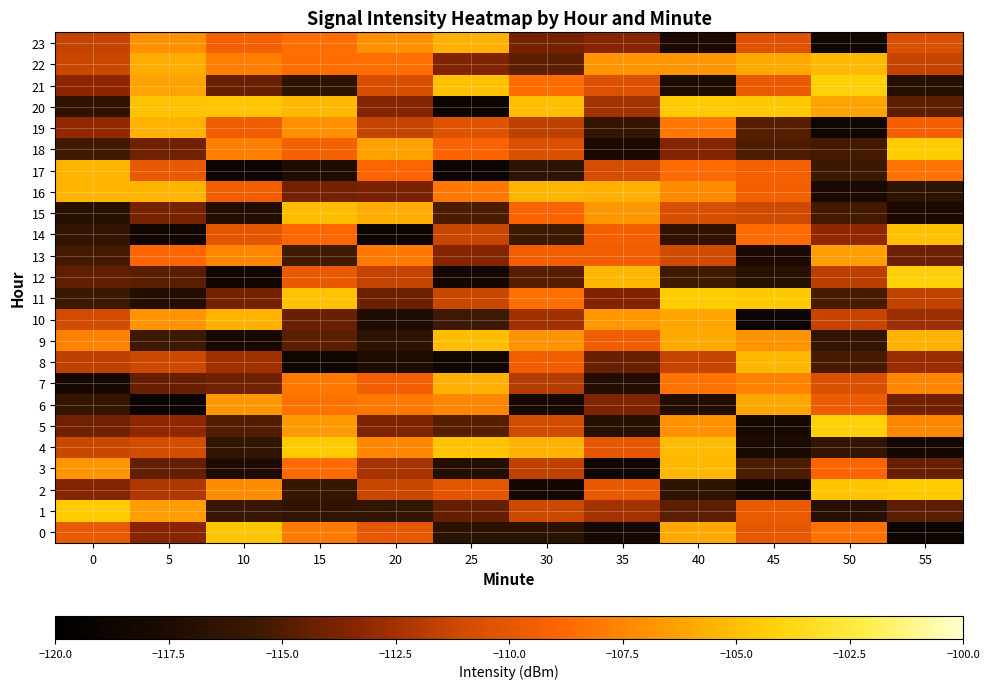

Reading right to left, transcribe all the data shown in this chart.

0: 55=-118.7	50=-108.4	45=-110.0	40=-106.0	35=-118.1	30=-116.7	25=-116.7	20=-110.0	15=-108.0	10=-104.7	5=-113.4	0=-109.8
1: 55=-114.6	50=-116.9	45=-109.8	40=-114.6	35=-112.5	30=-111.1	25=-114.4	20=-116.2	15=-116.3	10=-115.8	5=-106.5	0=-104.5
2: 55=-104.5	50=-104.8	45=-118.0	40=-116.4	35=-109.9	30=-118.3	25=-110.1	20=-111.3	15=-116.0	10=-107.2	5=-112.2	0=-113.5
3: 55=-114.3	50=-109.1	45=-115.1	40=-105.4	35=-118.5	30=-111.6	25=-117.2	20=-112.4	15=-108.7	10=-117.5	5=-114.4	0=-106.9
4: 55=-118.3	50=-116.1	45=-117.7	40=-105.2	35=-110.0	30=-105.6	25=-104.9	20=-107.4	15=-104.5	10=-116.2	5=-110.8	0=-111.2
5: 55=-107.4	50=-104.2	45=-117.9	40=-107.0	35=-116.9	30=-110.9	25=-114.8	20=-113.6	15=-106.6	10=-114.9	5=-113.2	0=-114.1
6: 55=-114.0	50=-109.7	45=-106.1	40=-117.3	35=-113.6	30=-117.9	25=-107.4	20=-108.1	15=-108.4	10=-106.8	5=-118.9	0=-116.0
7: 55=-107.4	50=-110.6	45=-107.6	40=-108.3	35=-117.2	30=-111.9	25=-105.7	20=-109.4	15=-108.1	10=-114.1	5=-114.3	0=-118.0
8: 55=-112.8	50=-115.3	45=-105.4	40=-111.4	35=-114.3	30=-109.5	25=-118.5	20=-117.4	15=-118.6	10=-112.6	5=-111.2	0=-111.6
9: 55=-105.6	50=-116.2	45=-106.9	40=-105.9	35=-109.5	30=-106.9	25=-105.1	20=-116.6	15=-114.7	10=-117.8	5=-115.6	0=-107.7
10: 55=-112.7	50=-111.3	45=-118.9	40=-106.1	35=-106.7	30=-112.6	25=-115.6	20=-117.3	15=-114.2	10=-105.6	5=-106.9	0=-110.9
11: 55=-111.5	50=-115.2	45=-104.6	40=-104.4	35=-113.5	30=-108.5	25=-111.2	20=-114.2	15=-104.9	10=-113.9	5=-117.2	0=-115.7
12: 55=-104.2	50=-111.7	45=-116.8	40=-115.4	35=-105.4	30=-114.8	25=-118.2	20=-111.5	15=-109.9	10=-118.4	5=-114.7	0=-114.5
13: 55=-114.2	50=-106.5	45=-117.6	40=-111.0	35=-109.5	30=-109.5	25=-113.5	20=-108.1	15=-115.4	10=-107.6	5=-108.9	0=-115.4
14: 55=-104.9	50=-113.2	45=-108.6	40=-116.4	35=-109.3	30=-115.6	25=-111.3	20=-118.8	15=-108.8	10=-110.1	5=-118.4	0=-116.2
15: 55=-117.6	50=-115.4	45=-111.1	40=-110.7	35=-106.7	30=-109.1	25=-115.1	20=-105.8	15=-105.1	10=-117.3	5=-113.9	0=-116.9
16: 55=-116.6	50=-117.7	45=-109.4	40=-107.3	35=-105.7	30=-105.5	25=-108.1	20=-113.8	15=-113.9	10=-109.5	5=-105.5	0=-105.5
17: 55=-108.3	50=-115.6	45=-109.2	40=-108.6	35=-110.8	30=-116.6	25=-118.9	20=-109.0	15=-117.5	10=-118.9	5=-109.9	0=-105.5
18: 55=-104.4	50=-115.3	45=-115.0	40=-113.5	35=-117.6	30=-110.5	25=-109.1	20=-106.3	15=-109.3	10=-107.8	5=-114.1	0=-115.4
19: 55=-109.3	50=-118.6	45=-114.8	40=-108.2	35=-116.1	30=-111.6	25=-110.3	20=-111.5	15=-107.1	10=-109.5	5=-105.6	0=-113.1
20: 55=-114.6	50=-106.2	45=-104.5	40=-104.5	35=-112.6	30=-105.1	25=-118.8	20=-113.4	15=-105.3	10=-104.7	5=-104.9	0=-116.3
21: 55=-116.9	50=-104.1	45=-109.8	40=-117.5	35=-110.4	30=-108.6	25=-105.0	20=-110.6	15=-116.5	10=-114.2	5=-106.2	0=-113.2
22: 55=-111.3	50=-105.3	45=-106.0	40=-106.8	35=-106.9	30=-114.6	25=-113.6	20=-108.5	15=-108.5	10=-107.9	5=-105.8	0=-111.2
23: 55=-110.6	50=-118.5	45=-110.3	40=-117.6	35=-113.4	30=-113.9	25=-105.6	20=-107.1	15=-108.5	10=-109.3	5=-107.0	0=-111.5